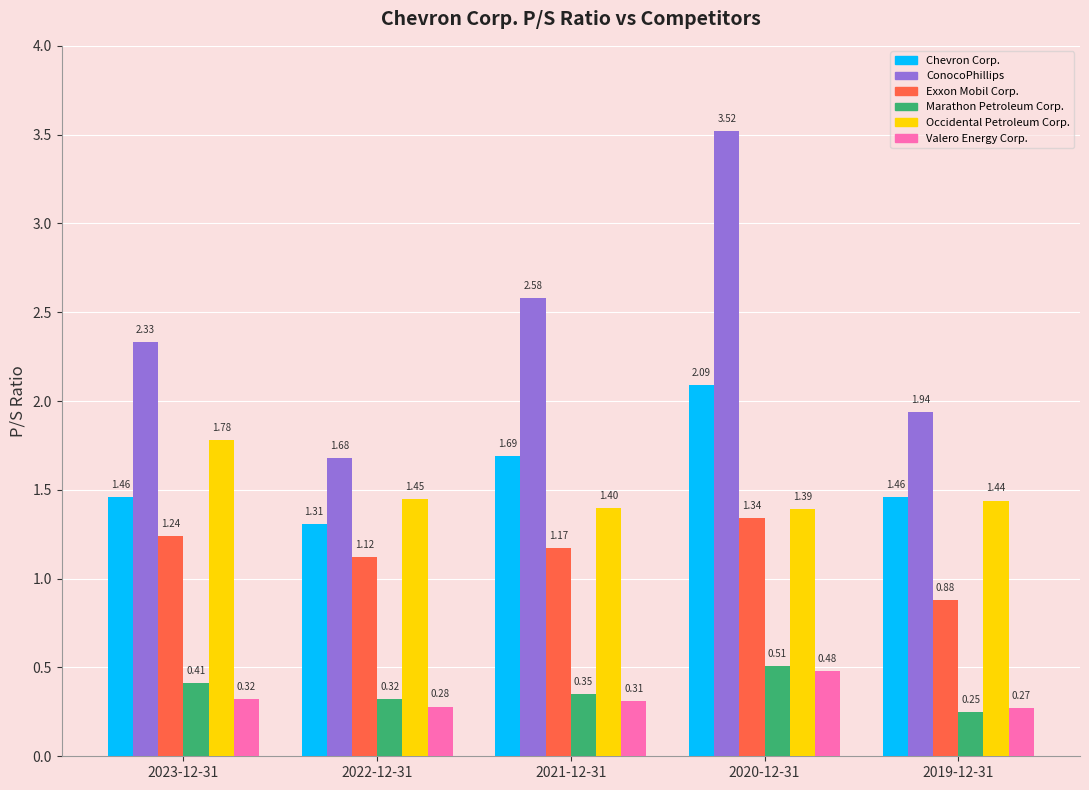

What is the total value across all series at 2022-12-31?

6.2